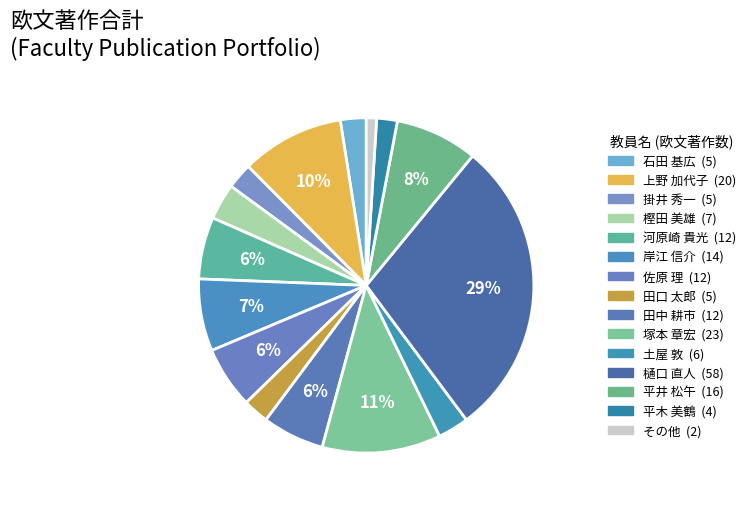

How many segments does this pie chart have?

15